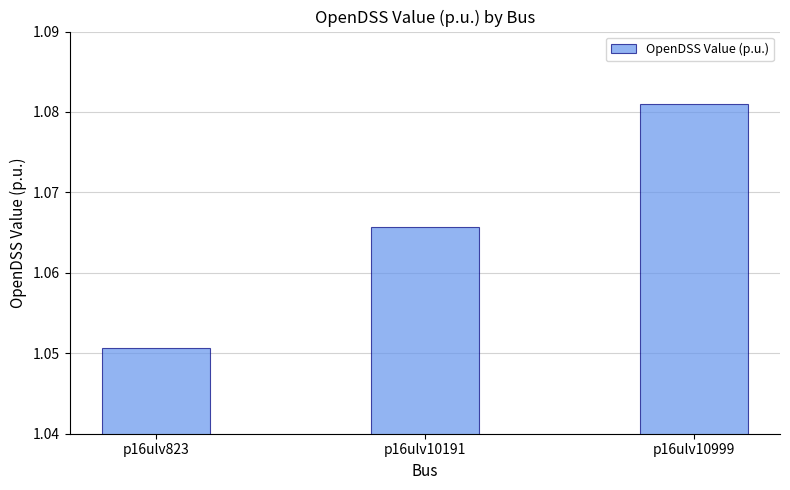

Are the bars horizontal?

No